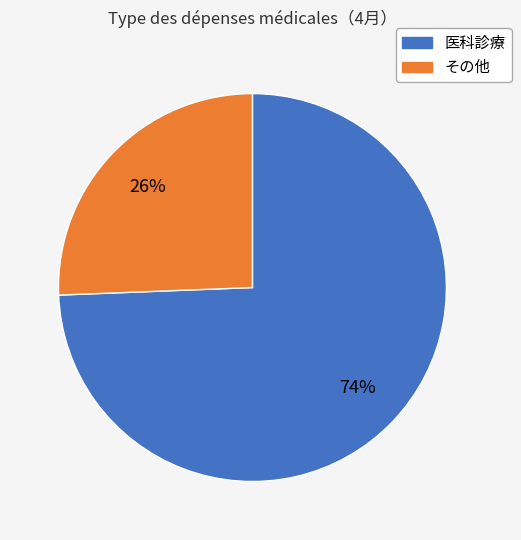

Does 医科診療 account for over 50% of the chart?

Yes